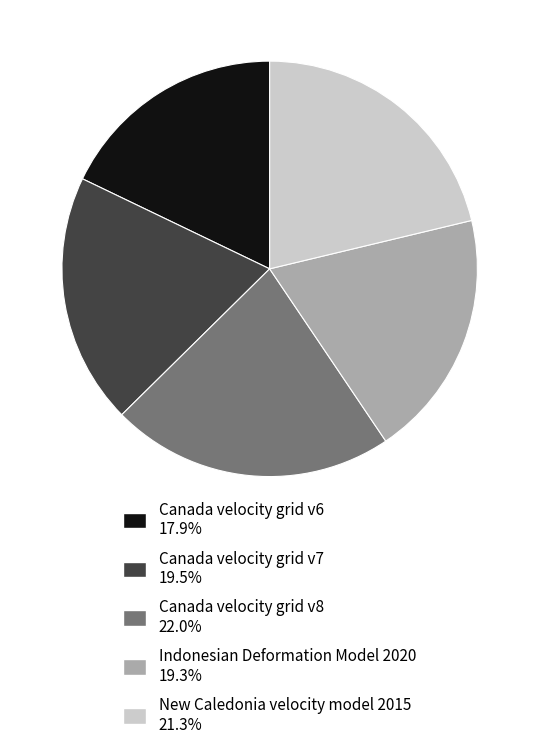

Is Canada velocity grid v7 the majority of the pie?

No